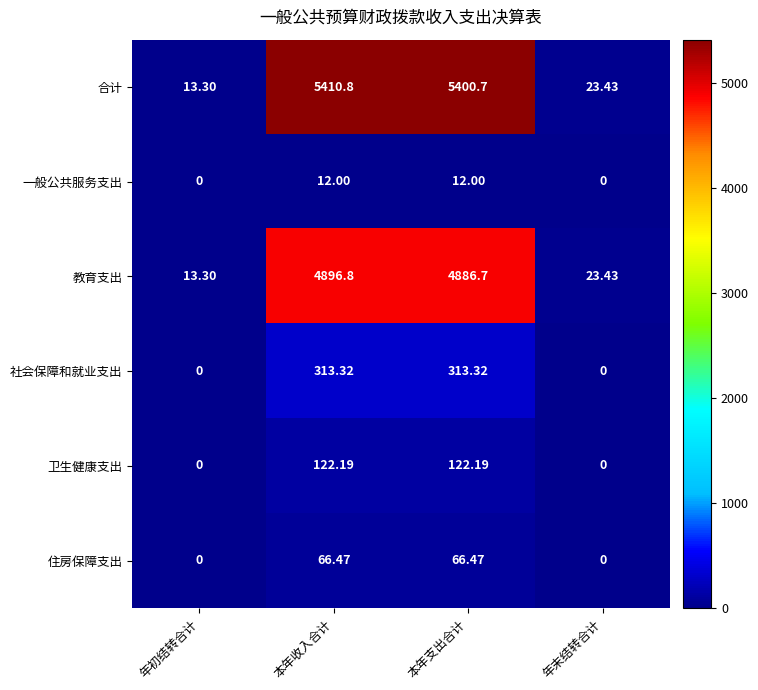

At which category does the chart reach its peak across all series?

本年收入合计